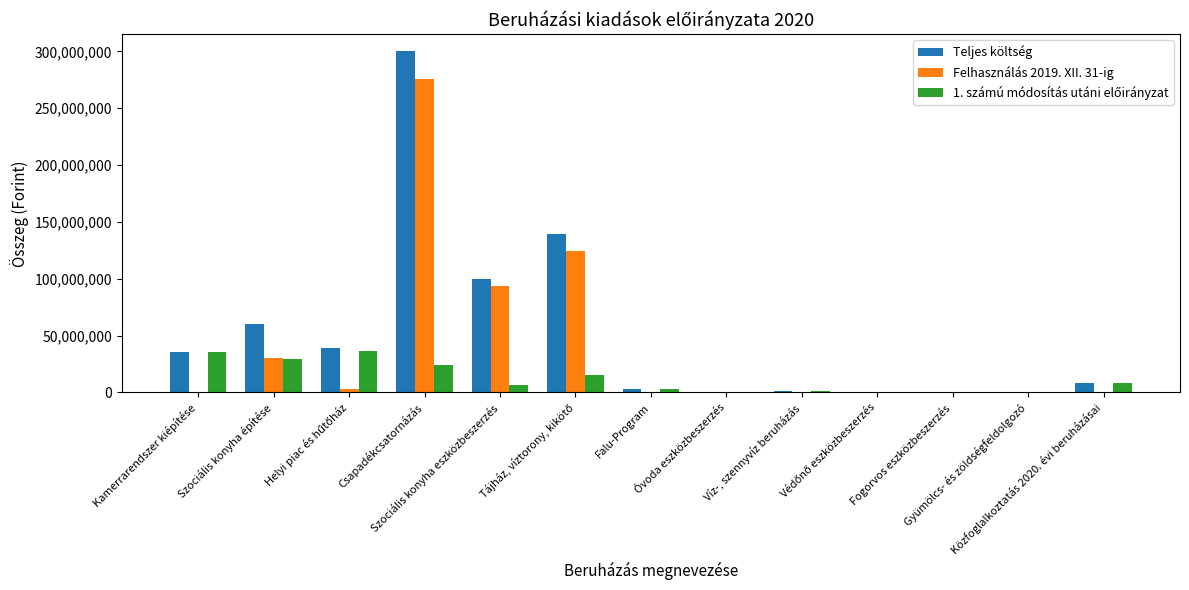

What is the sum of all Felhasználás 2019. XII. 31-ig values?

526392621